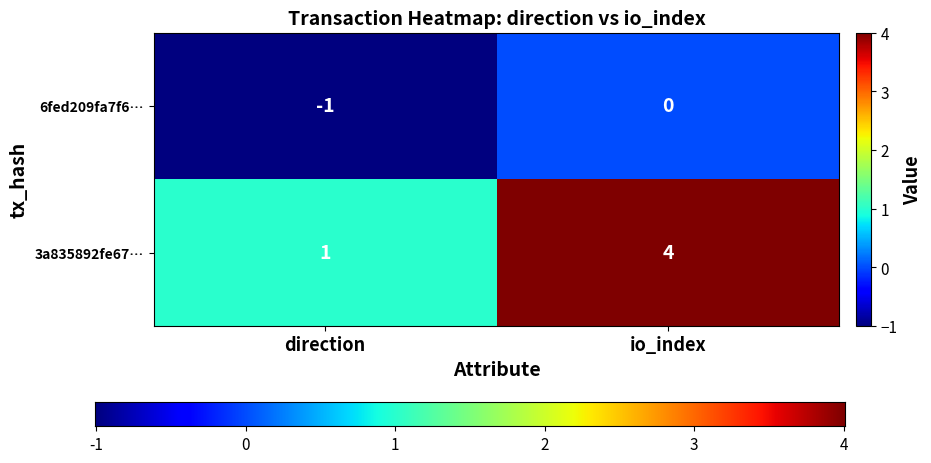

What is the difference between the 3a835892fe67… values at io_index and direction?

3